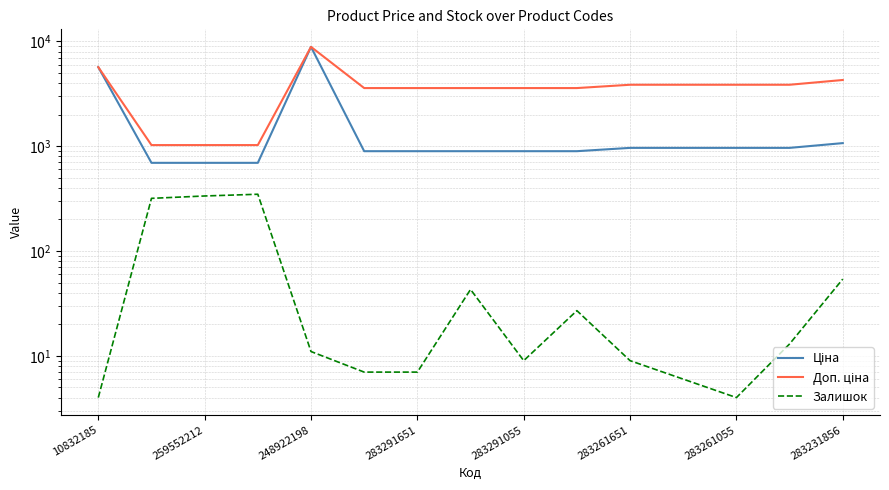

True or false: Ціна and Залишок cross at least once.

False